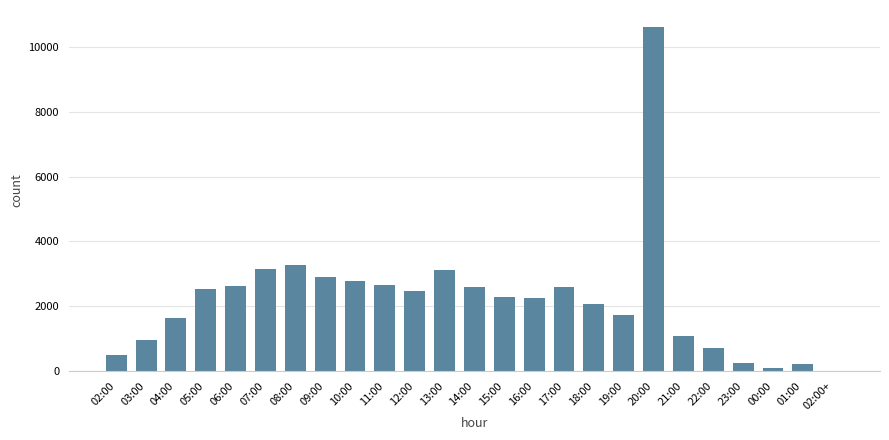

What is the maximum value shown in the chart?

10626